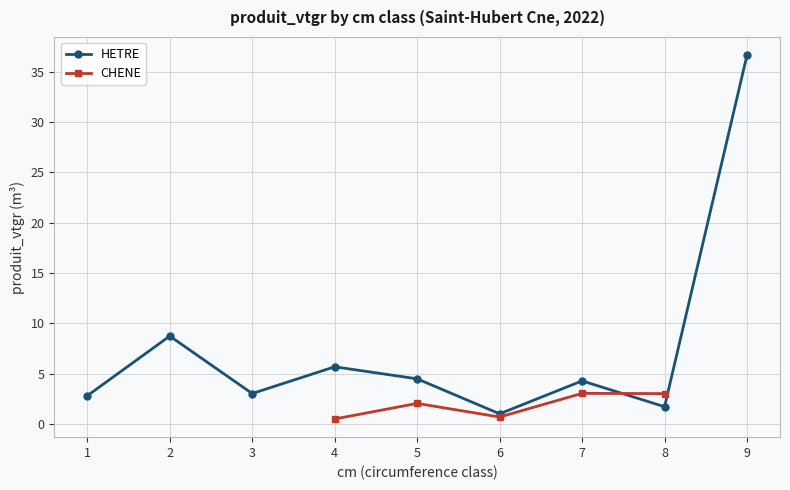

Does the chart display data point markers on the line(s)?

Yes